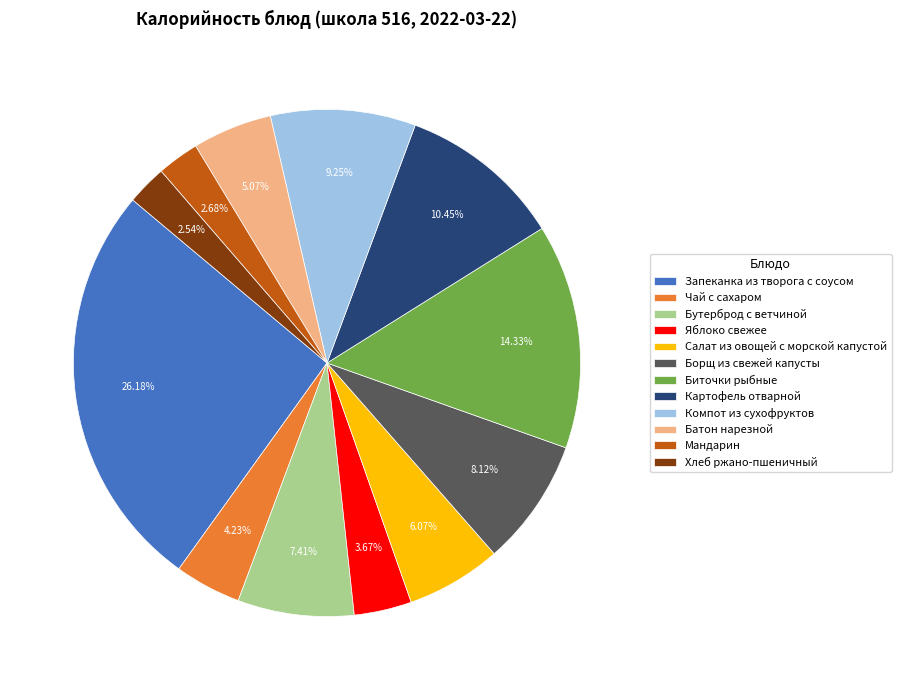

Does Бутерброд с ветчиной account for over 50% of the chart?

No